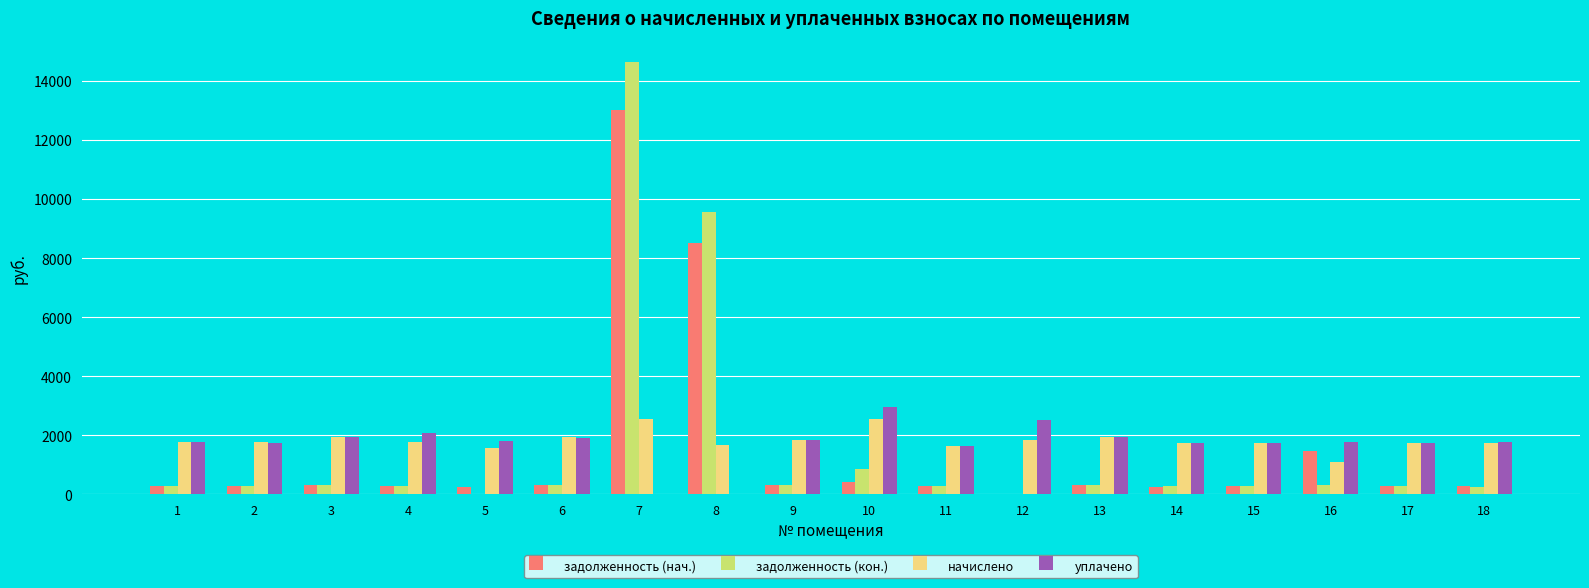

What value does the начислено series have at 11?

1637.3